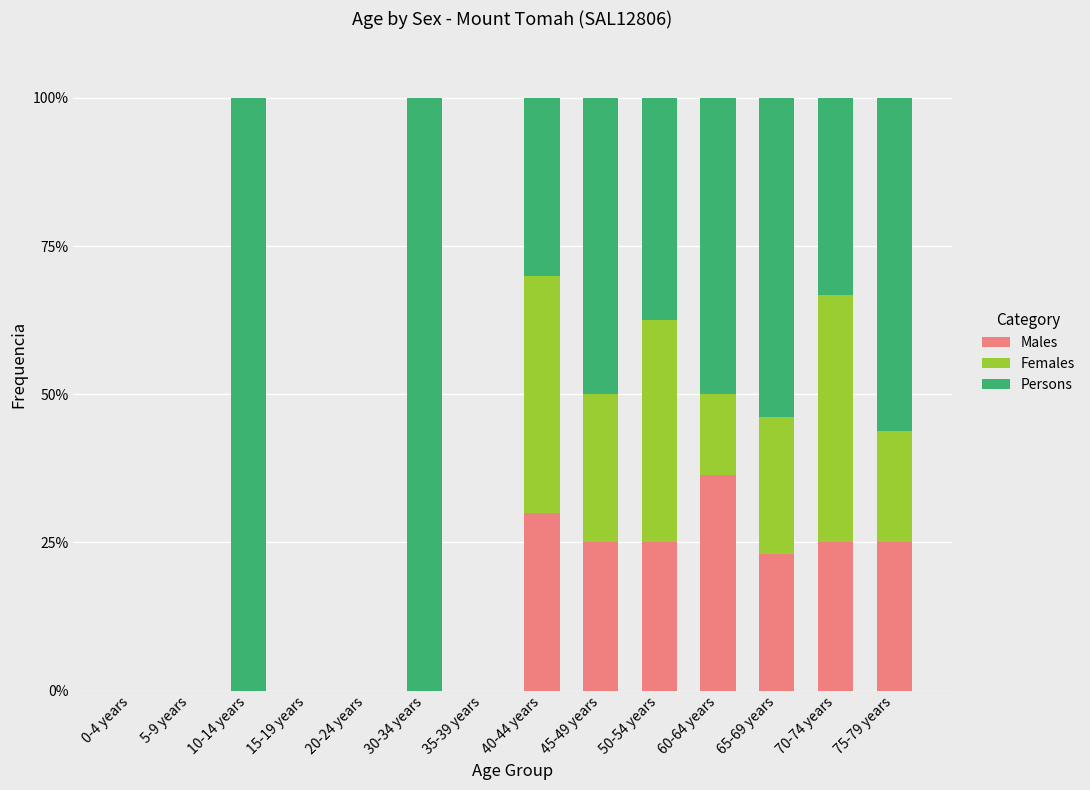

What is the total value across all series at 60-64 years?

100.0